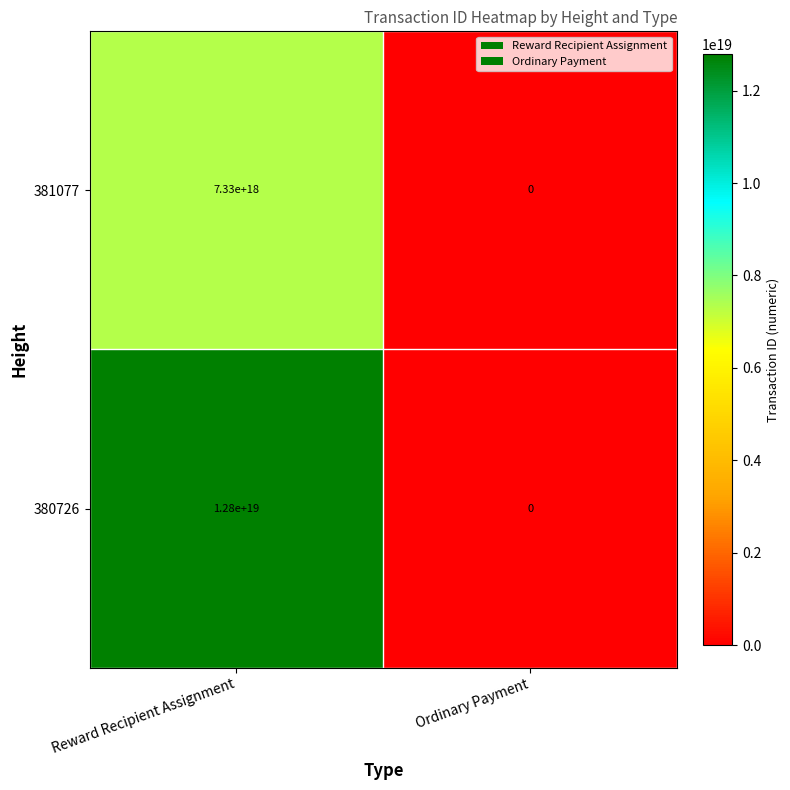

Is it true that 380726 equals 3384040231868689920 at Reward Recipient Assignment?

False